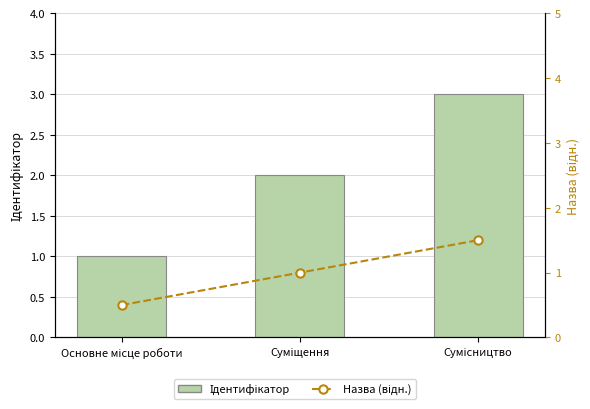

What is the label of the 1st bar from the right?

Сумісництво